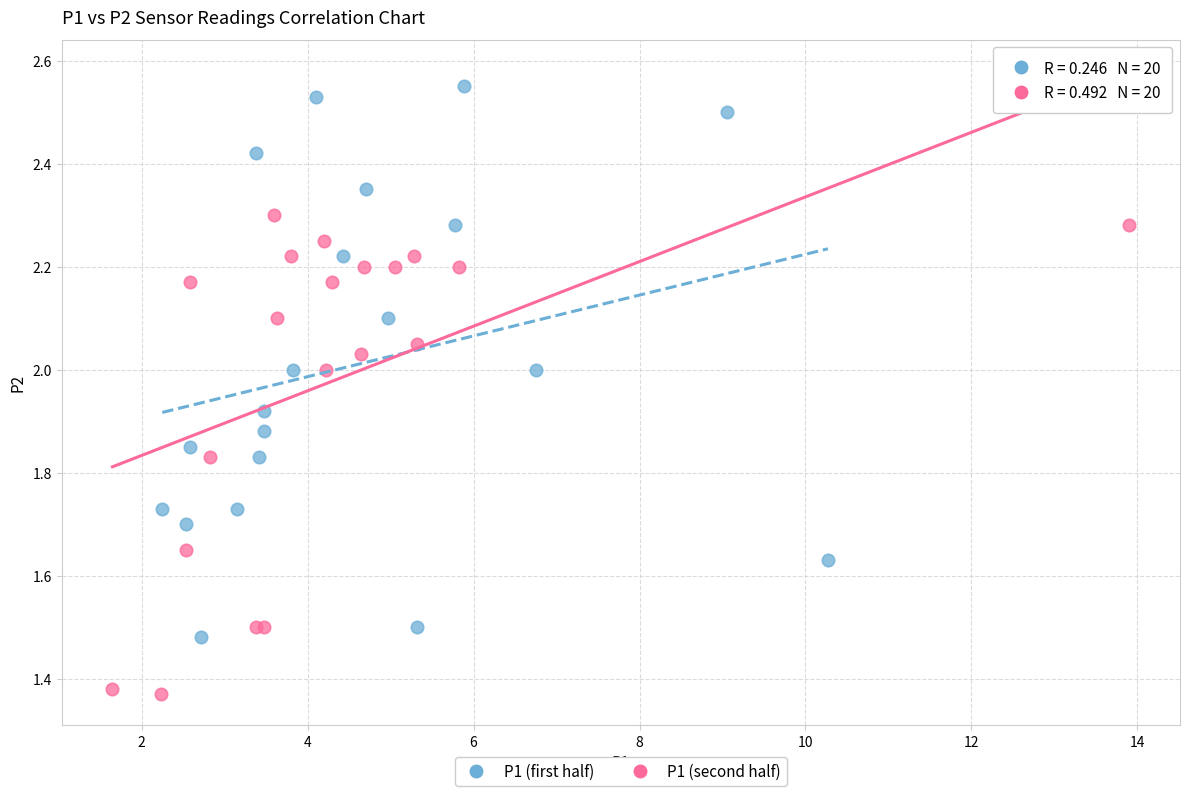

Which series reaches the minimum Y coordinate?

P1 (second half)